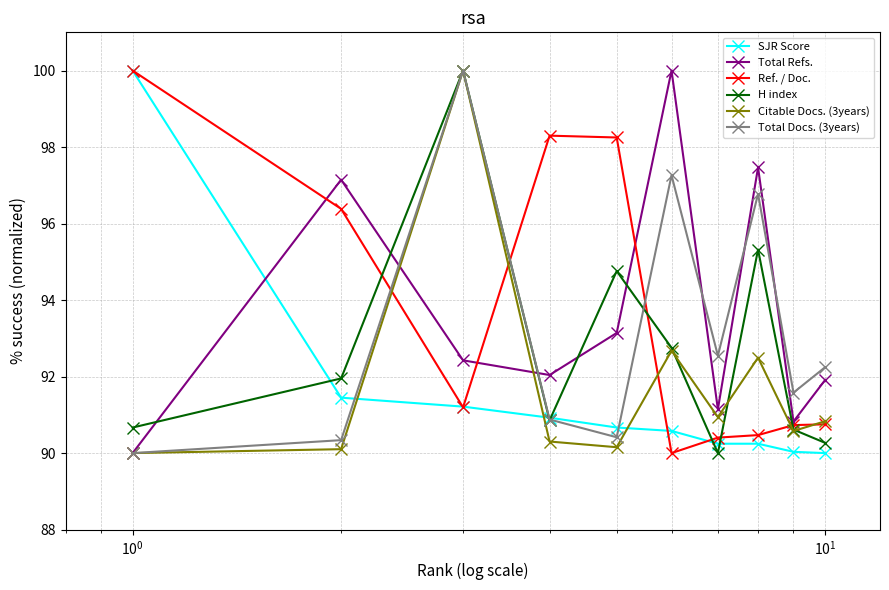

What is the minimum value for Total Refs.?

90.0